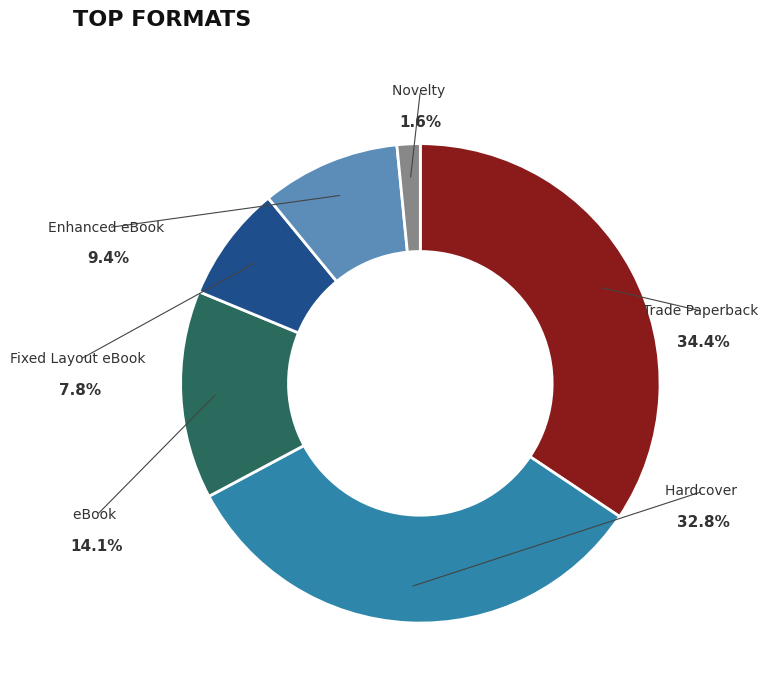

To the nearest percent, what is the average slice percentage?

17%